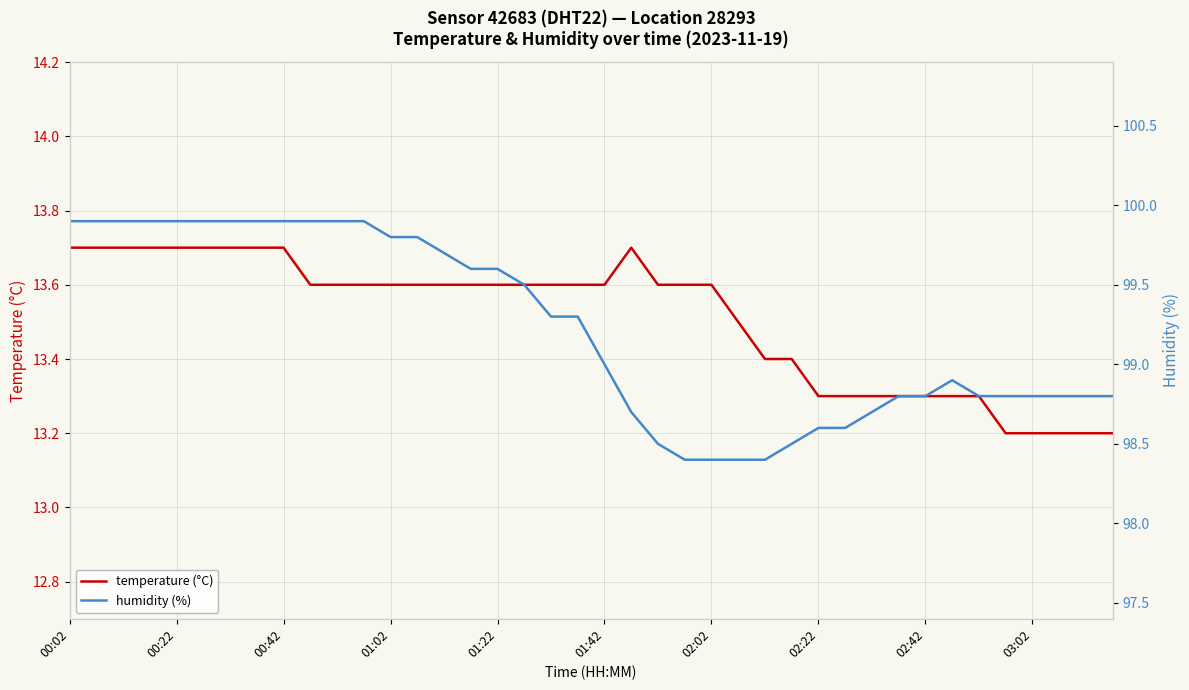

What is the difference between the maximum and minimum values in the temperature (°C) series?

0.5